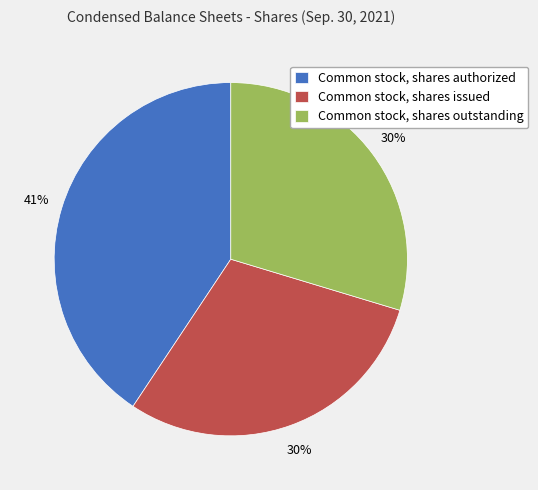

Is there any slice that represents more than half of the pie?

No